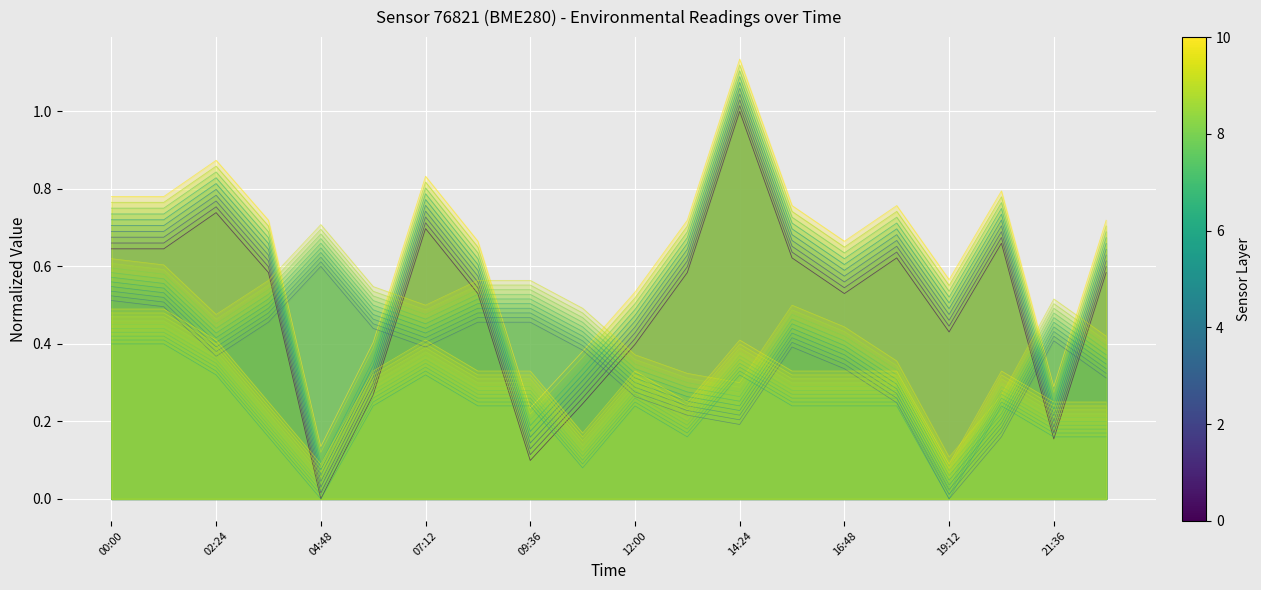

The value of humidity at 5 is 0.5. True or false?

True